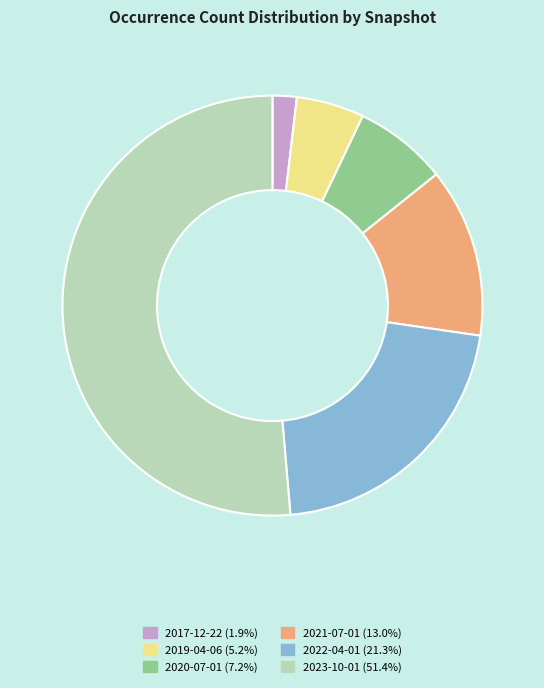

Is the sum of 2023-10-01 and 2019-04-06 greater than half?

Yes